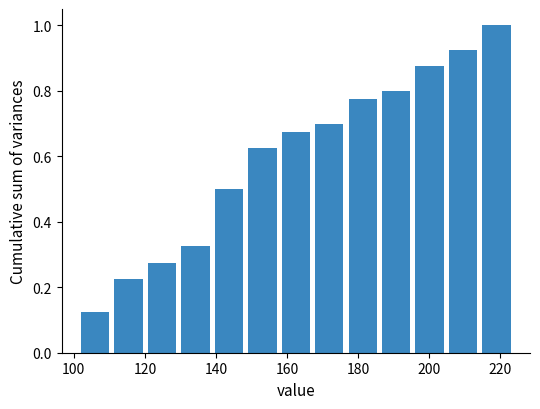

How tall is the bar that spans 138 to 148 on the x-axis? Neither the bar edges nor the heights are printed on the chart, so give them approximately, as read against the axes.

0.50